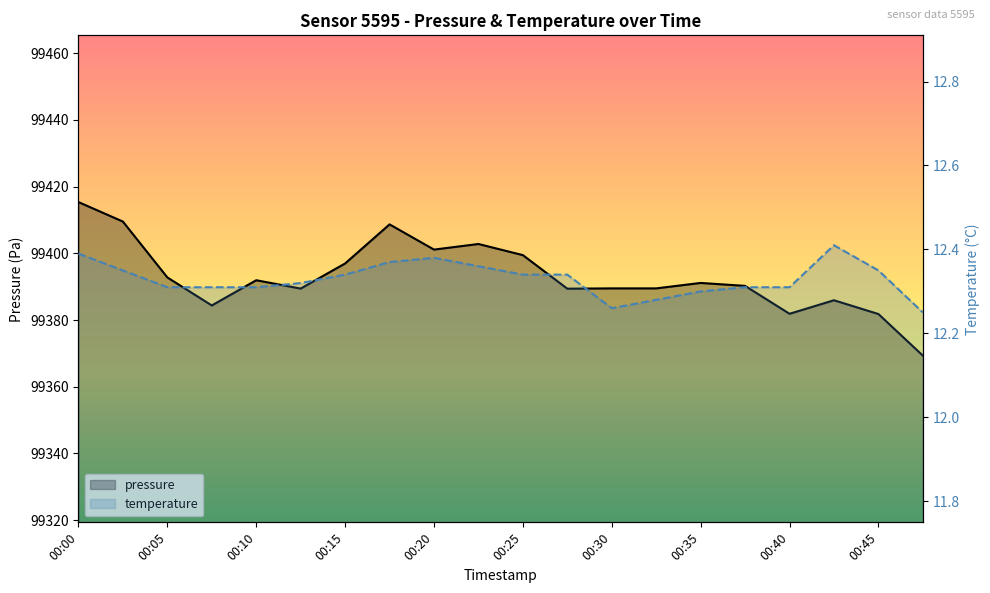

Reading left to right, list all the values displayed in this chart.

pressure: 99415.4	99409.5	99392.8	99384.4	99391.9	99389.4	99397.0	99408.7	99401.1	99402.8	99399.5	99389.4	99389.5	99389.5	99391.1	99390.2	99381.9	99385.9	99381.8	99369.3
temperature: 12.4	12.3	12.3	12.3	12.3	12.3	12.3	12.4	12.4	12.4	12.3	12.3	12.3	12.3	12.3	12.3	12.3	12.4	12.3	12.2